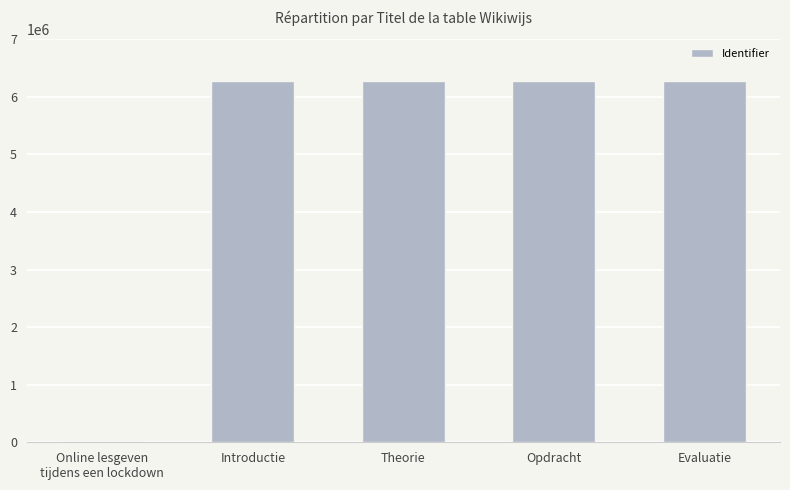

What is the approximate value at Theorie?

6270465